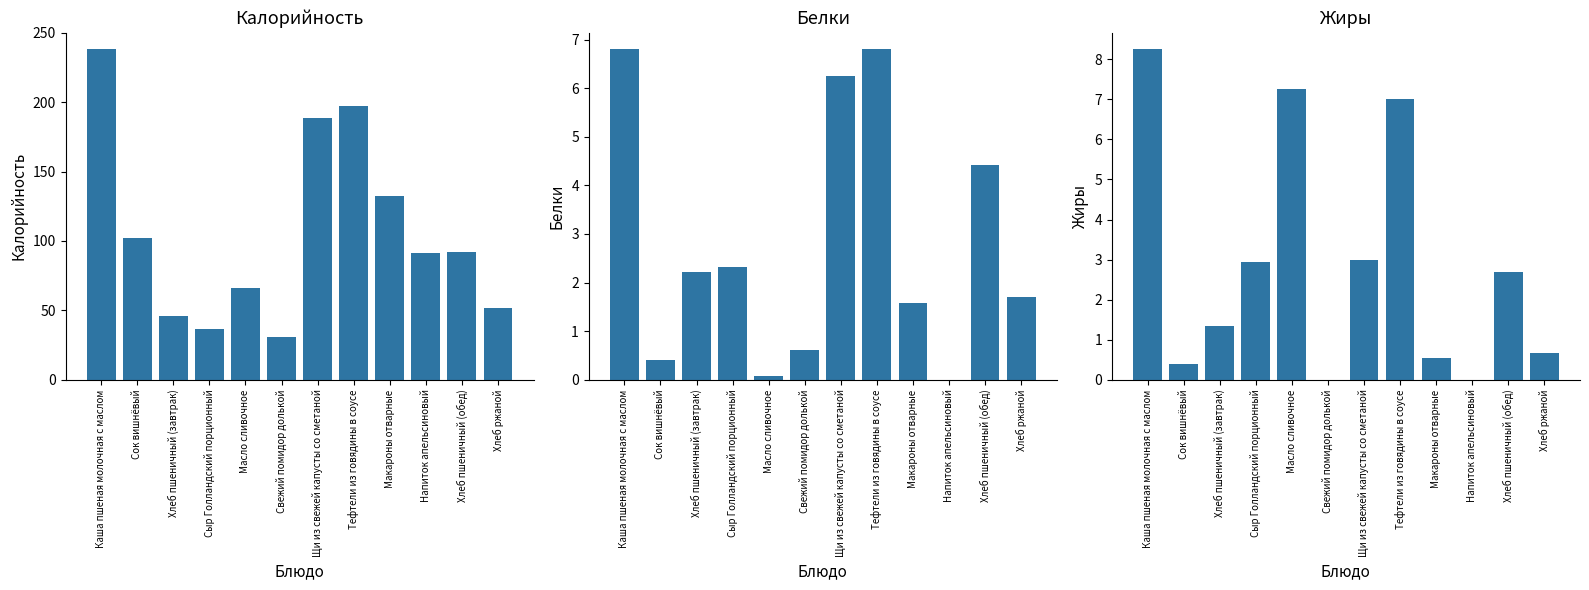

What is the difference between the maximum and minimum values in the Калорийность series?

207.7